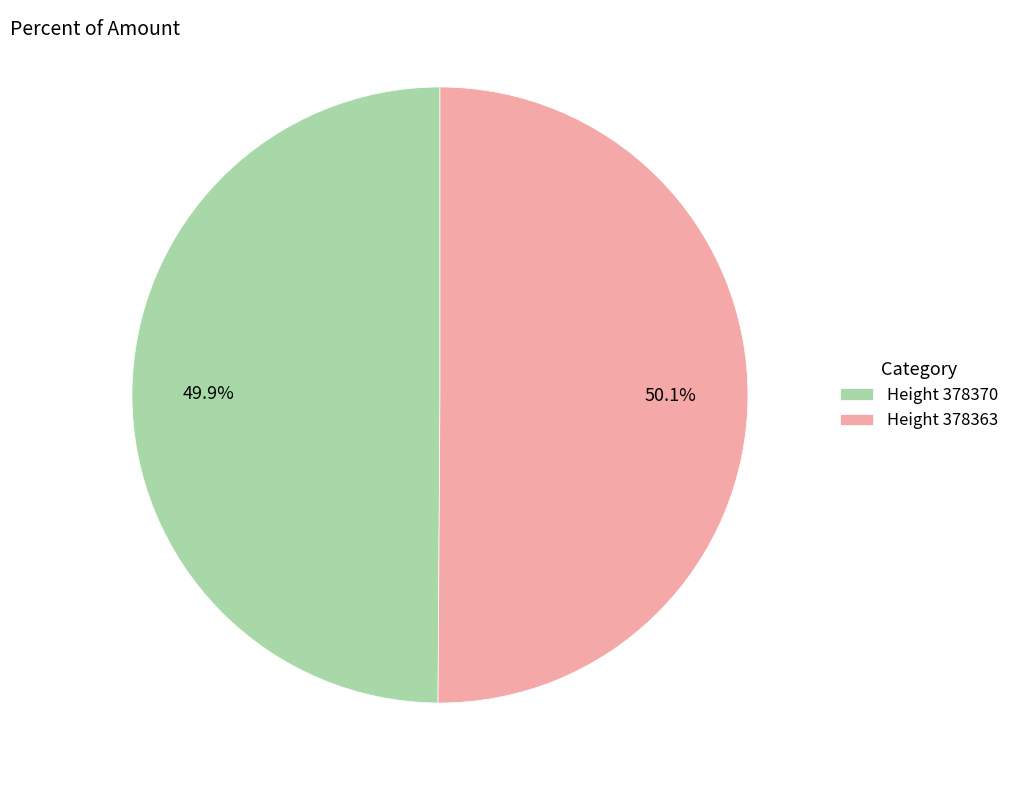

Is there any slice that represents more than half of the pie?

Yes